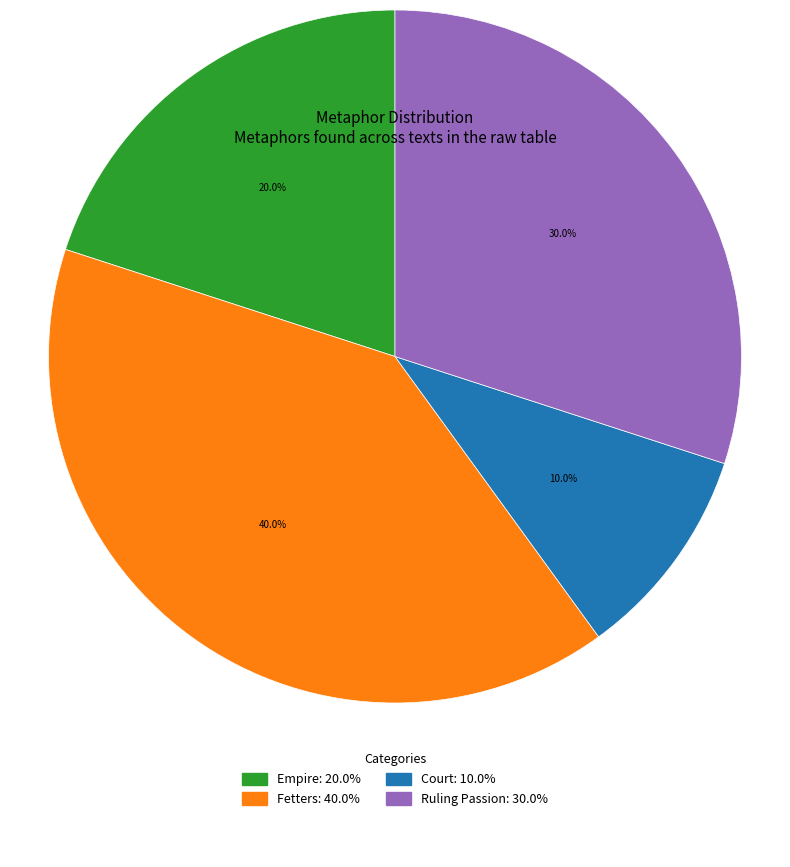

Does any single category account for the majority?

No